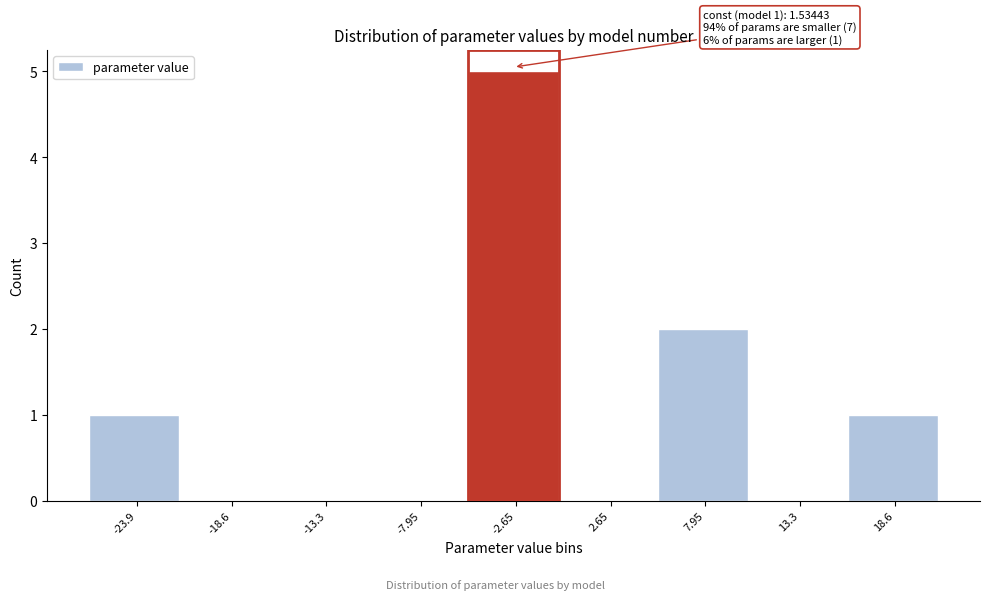

Reading left to right, extract all data points from this chart.

-23.9=1	-18.6=0	-13.3=0	-7.95=0	-2.65=5	2.65=0	7.95=2	13.3=0	18.6=1